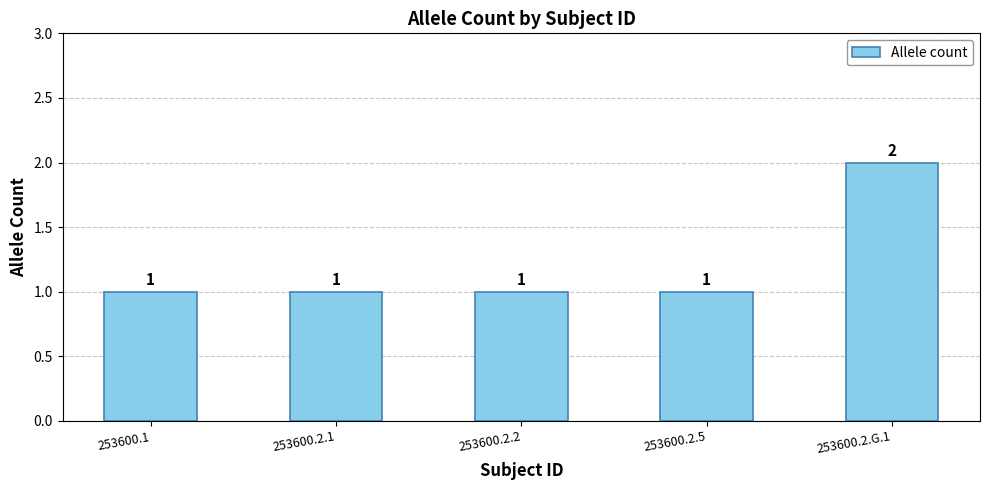

What is the label of the 2nd bar from the left?

253600.2.1